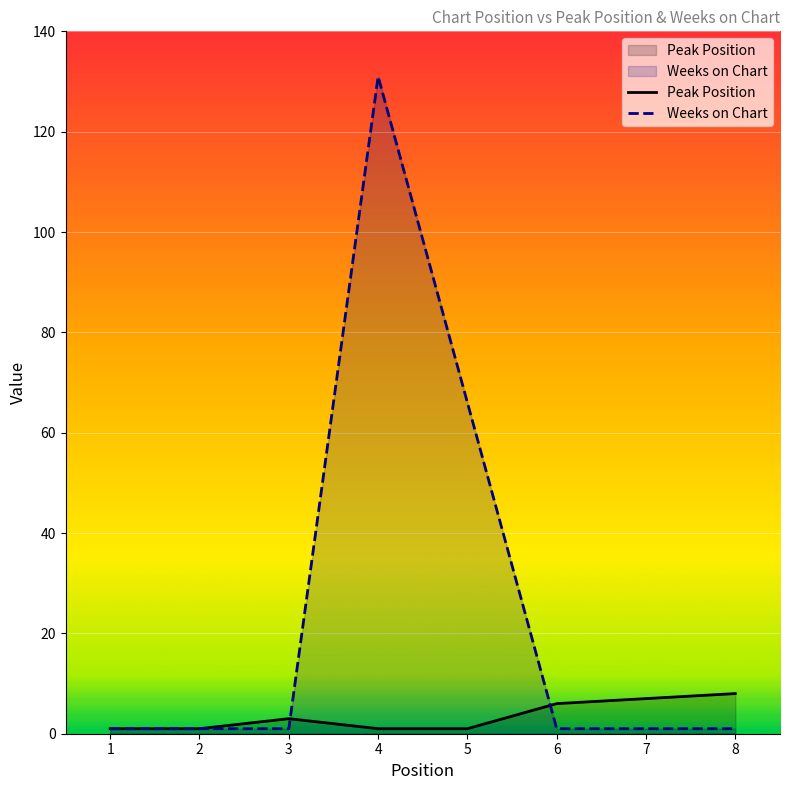

Between which two adjacent categories do Peak Position and Weeks on Chart first intersect?

3 and 4